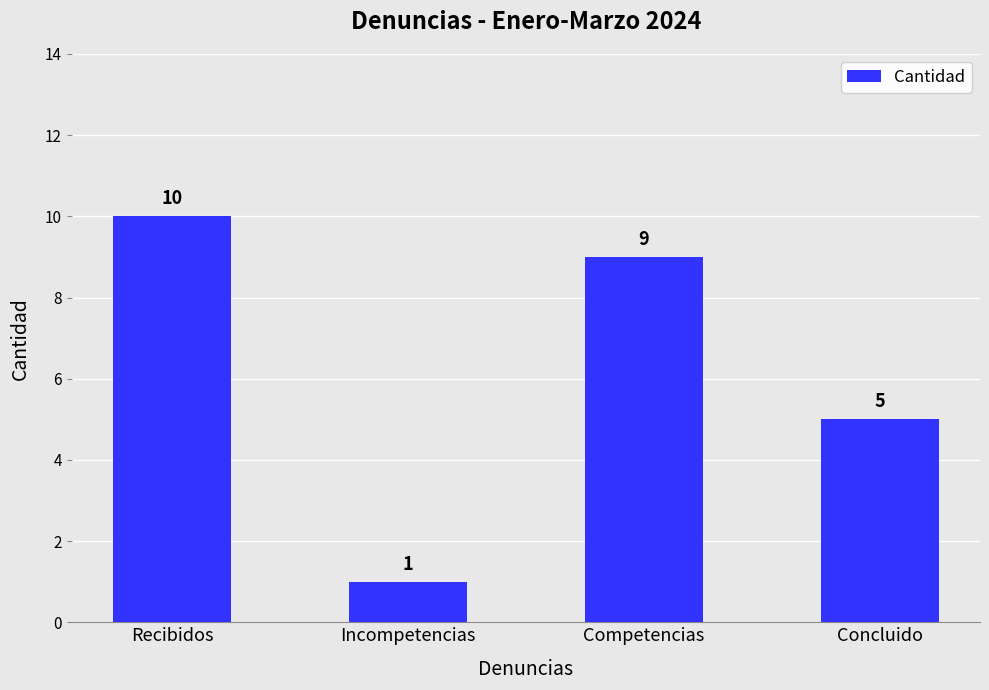

What is the change in value from Incompetencias to Concluido?

+4